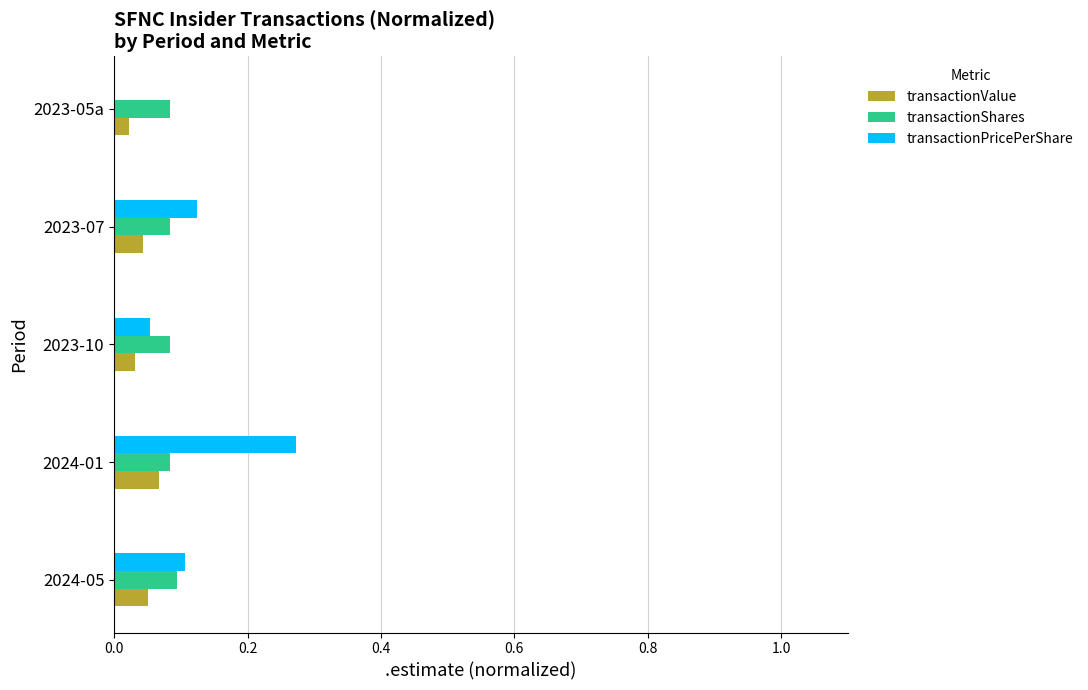

How many transactionShares values are between 0 and 1?

5